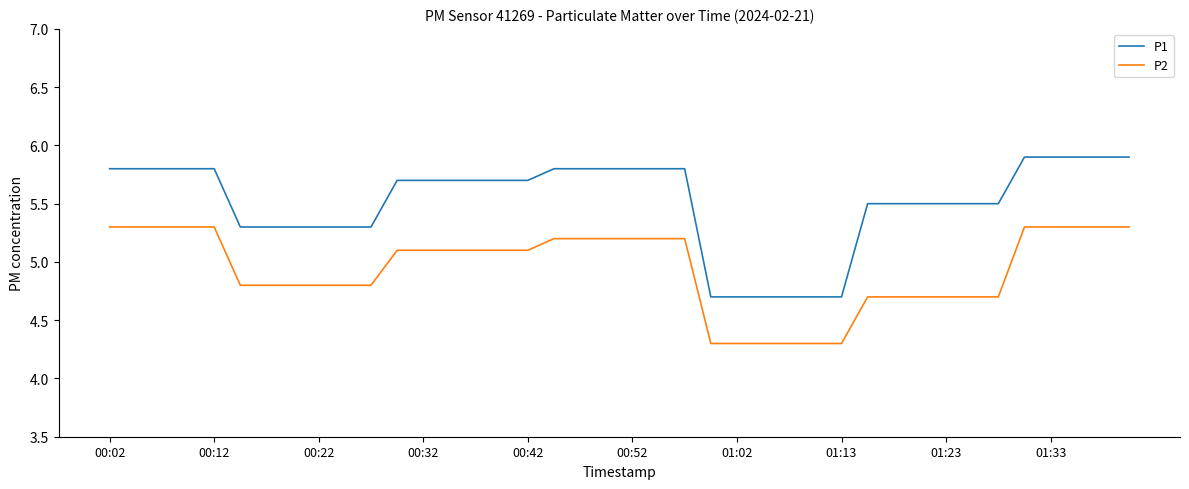

True or false: P2 and P1 cross at least once.

False